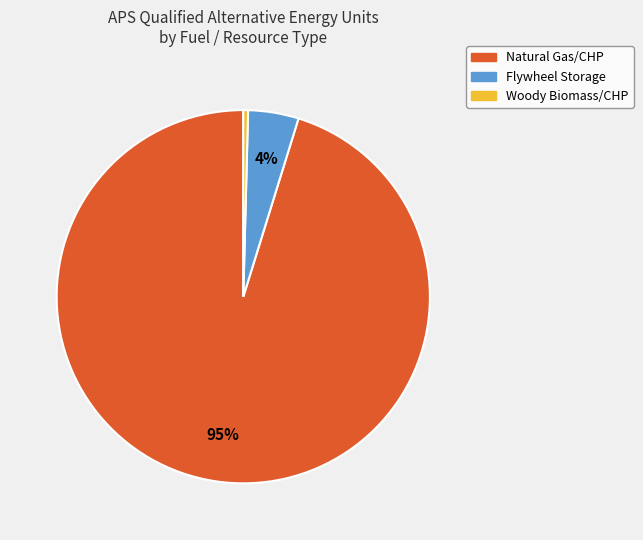

To the nearest percent, what is the average slice percentage?

33%